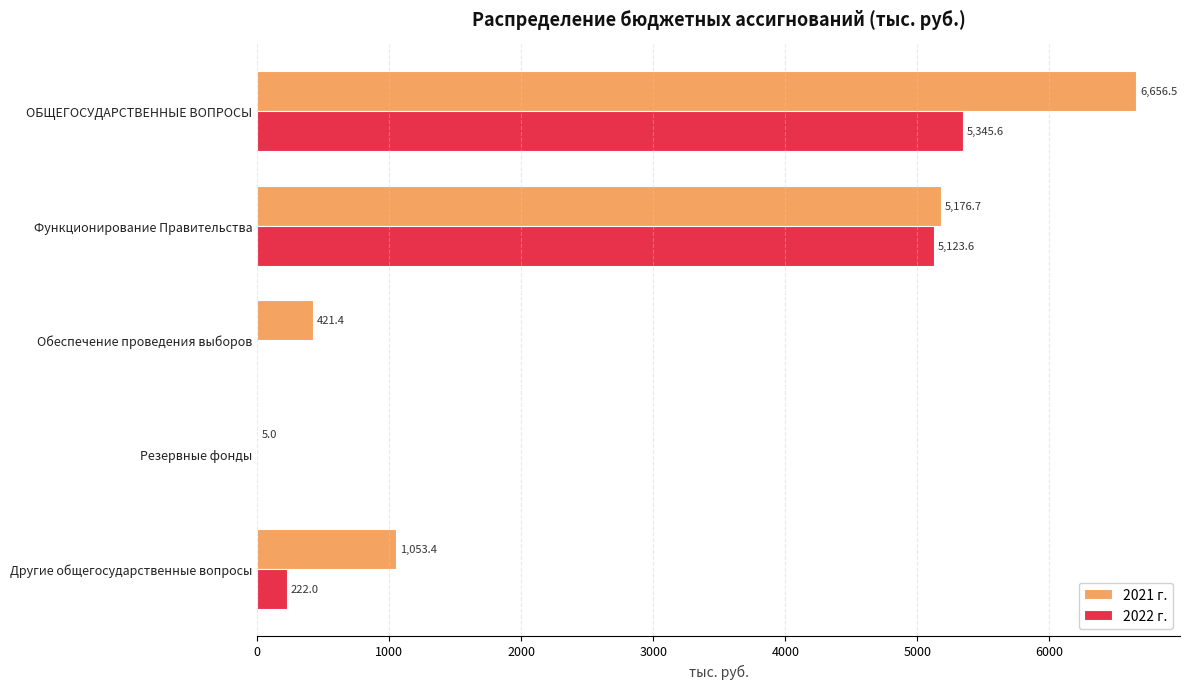

The 2021 г. series shows 1053.4 at Другие общегосударственные вопросы. True or false?

True